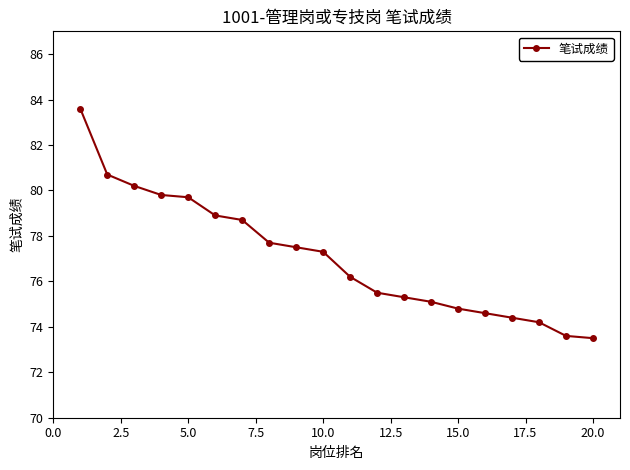

What is the sum of all values?

1541.3